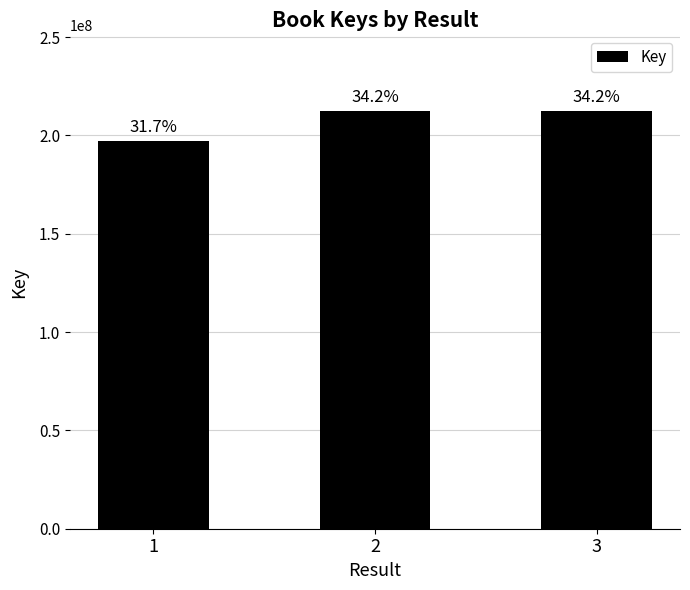

Rank the categories by value from highest to lowest.

2, 3, 1